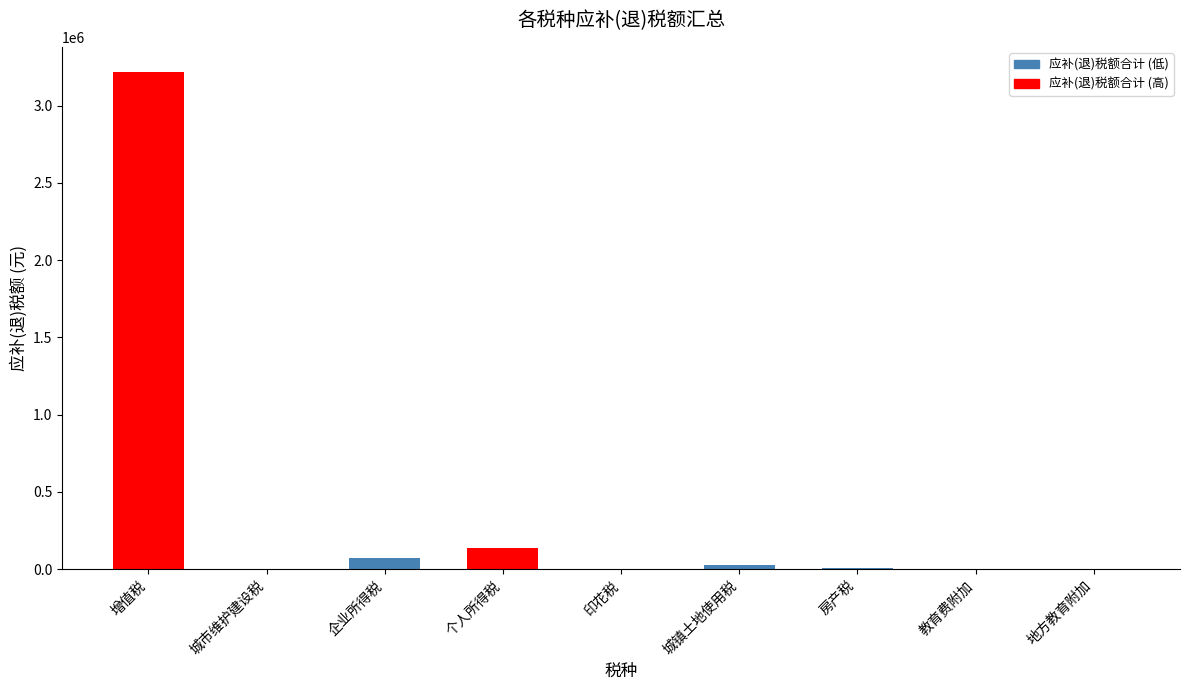

Which label corresponds to the largest value in the chart?

增值税